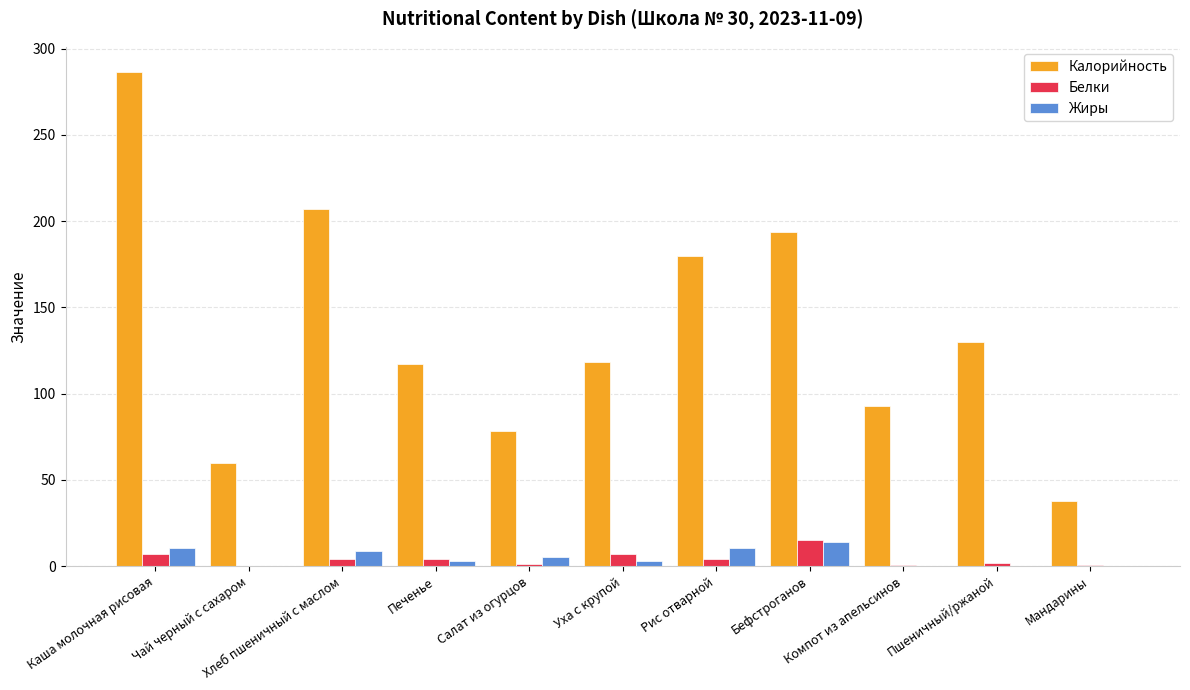

Which series changed the most between Печенье and Бефстроганов?

Калорийность